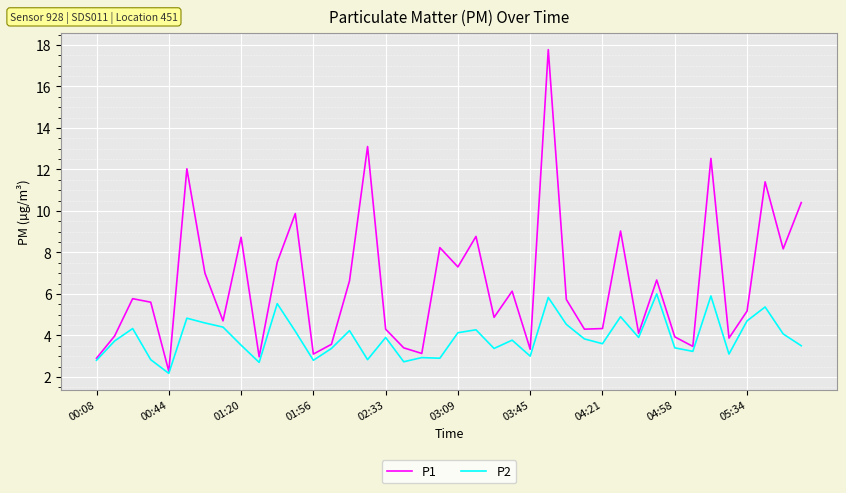

Does the chart display data point markers on the line(s)?

No